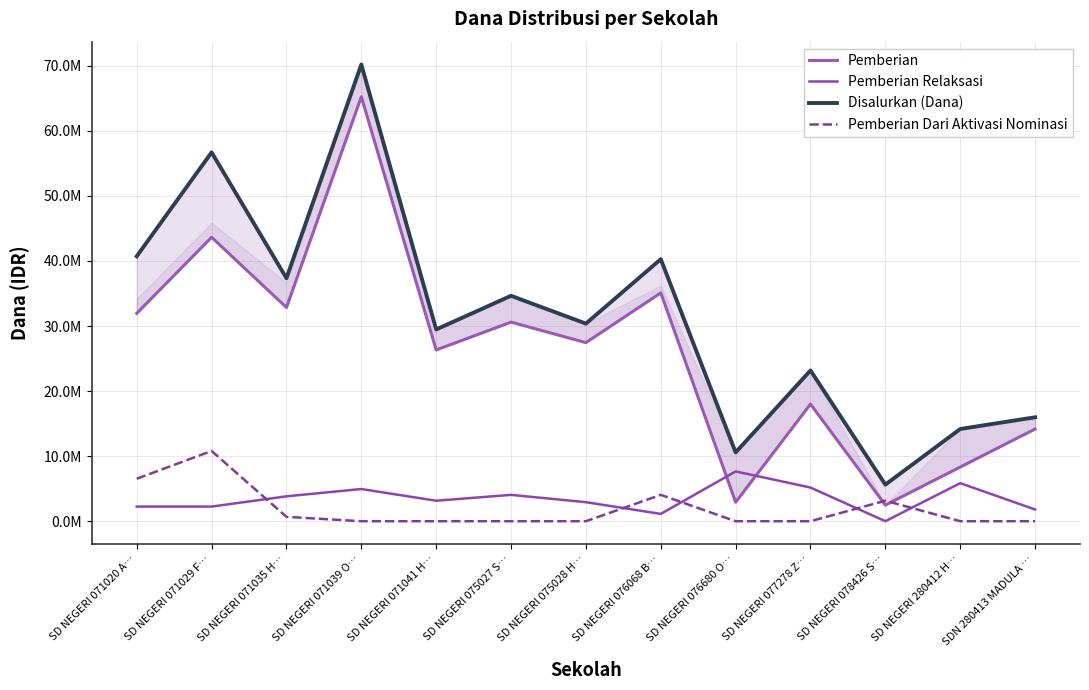

What is the average value of the Pemberian Dari Aktivasi Nominasi series?

1938462